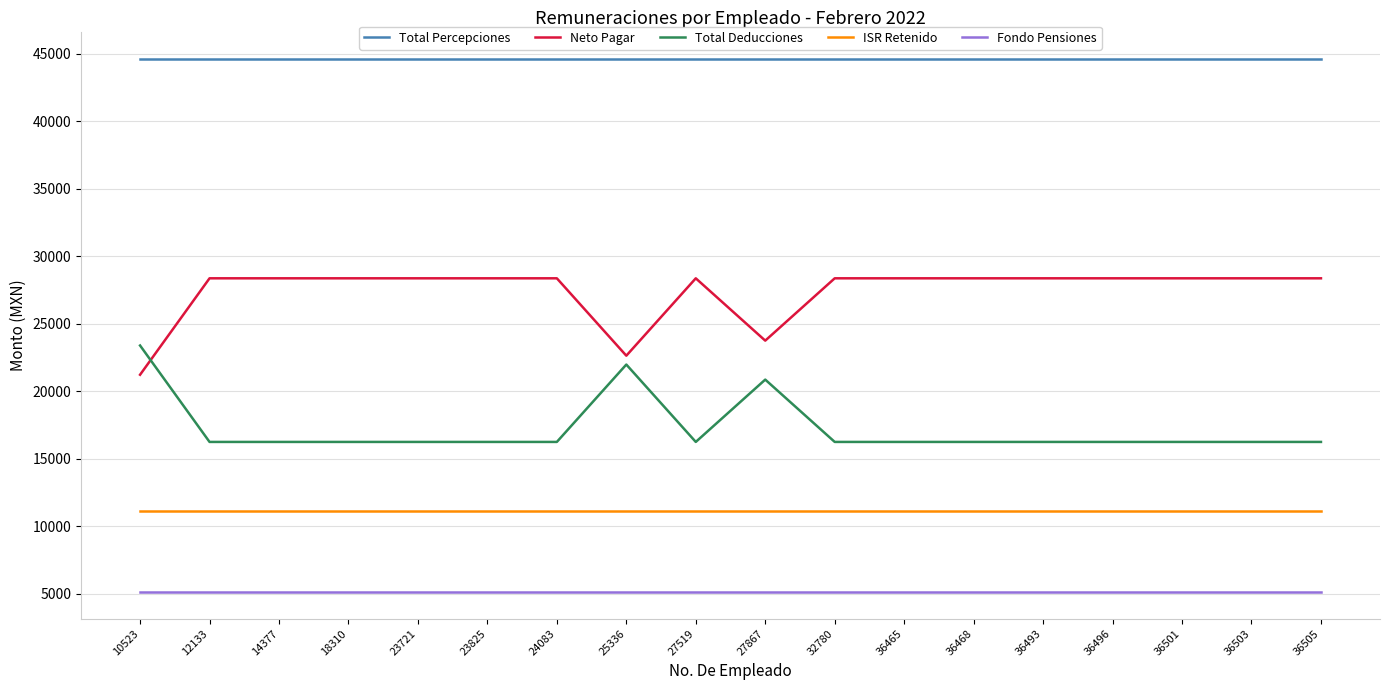

What is the sum of all ISR Retenido values?

200101.3